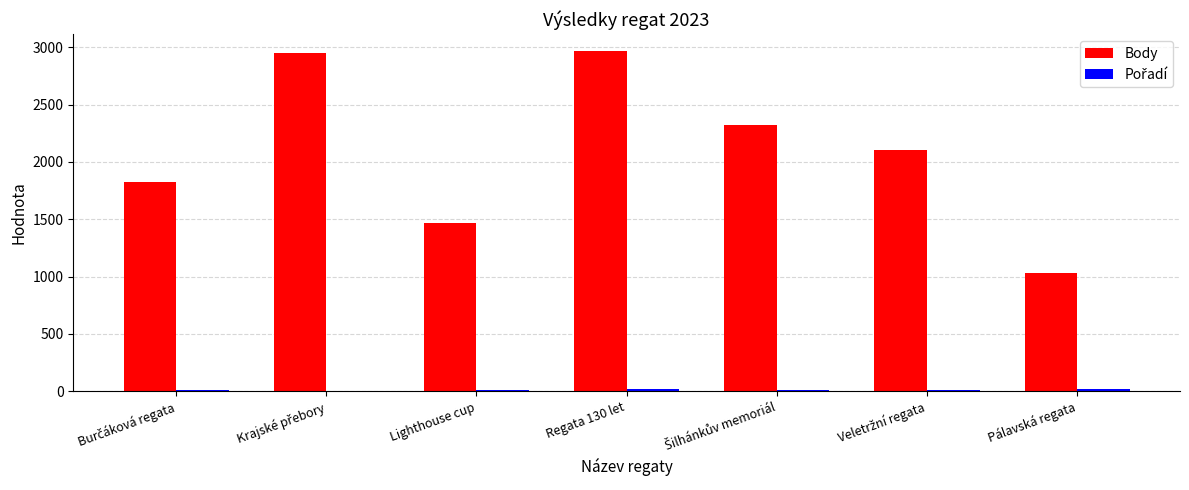

The value of Body at Pálavská regata is 1027. True or false?

True